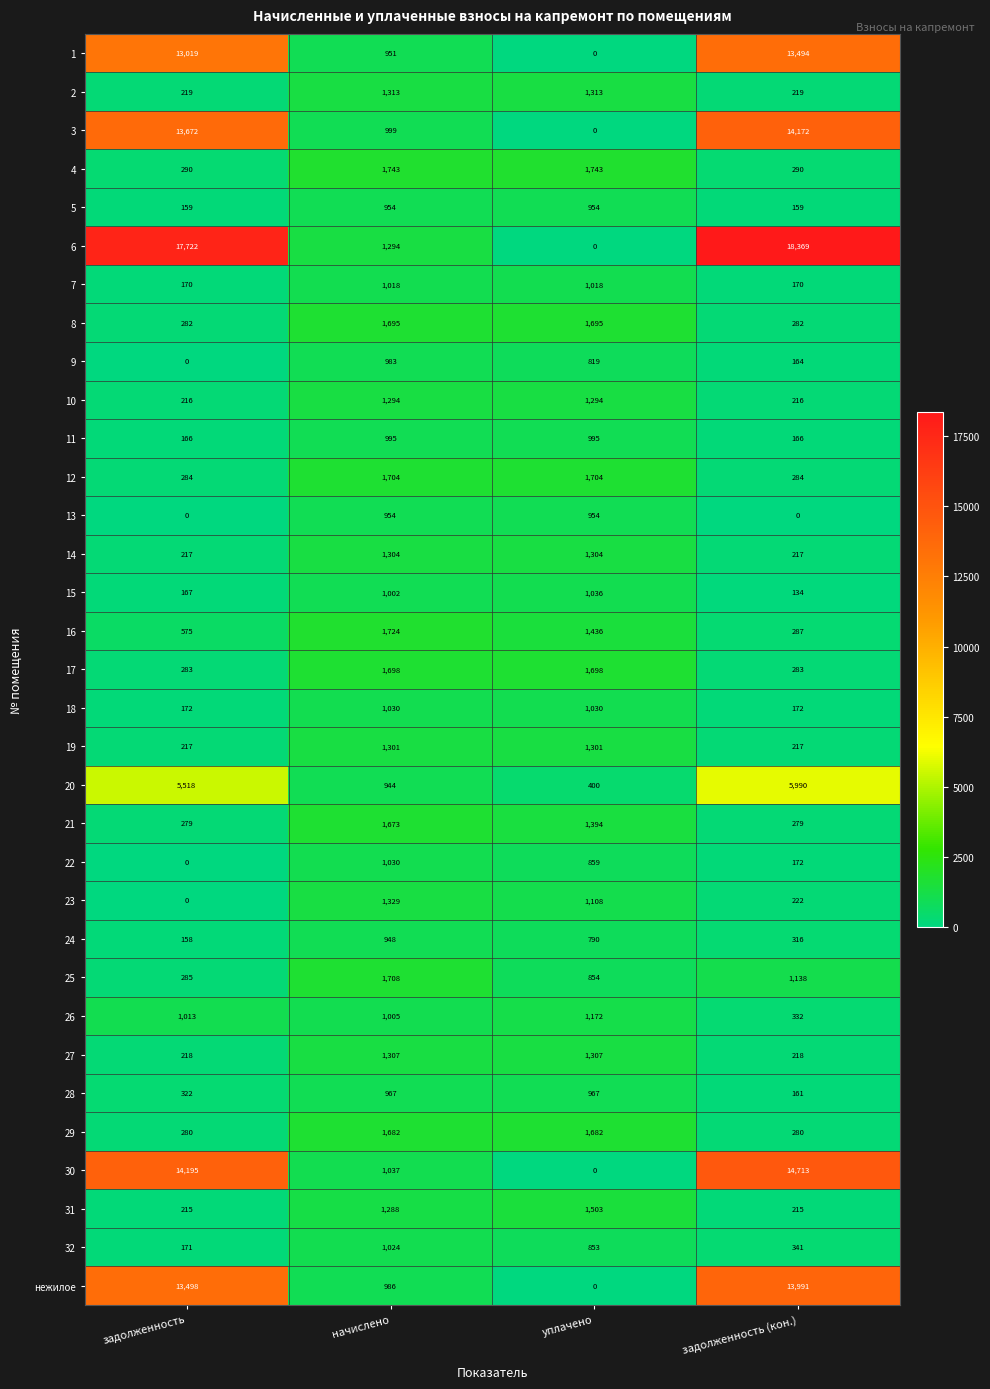

The value of 30 at начислено is 1037. True or false?

True